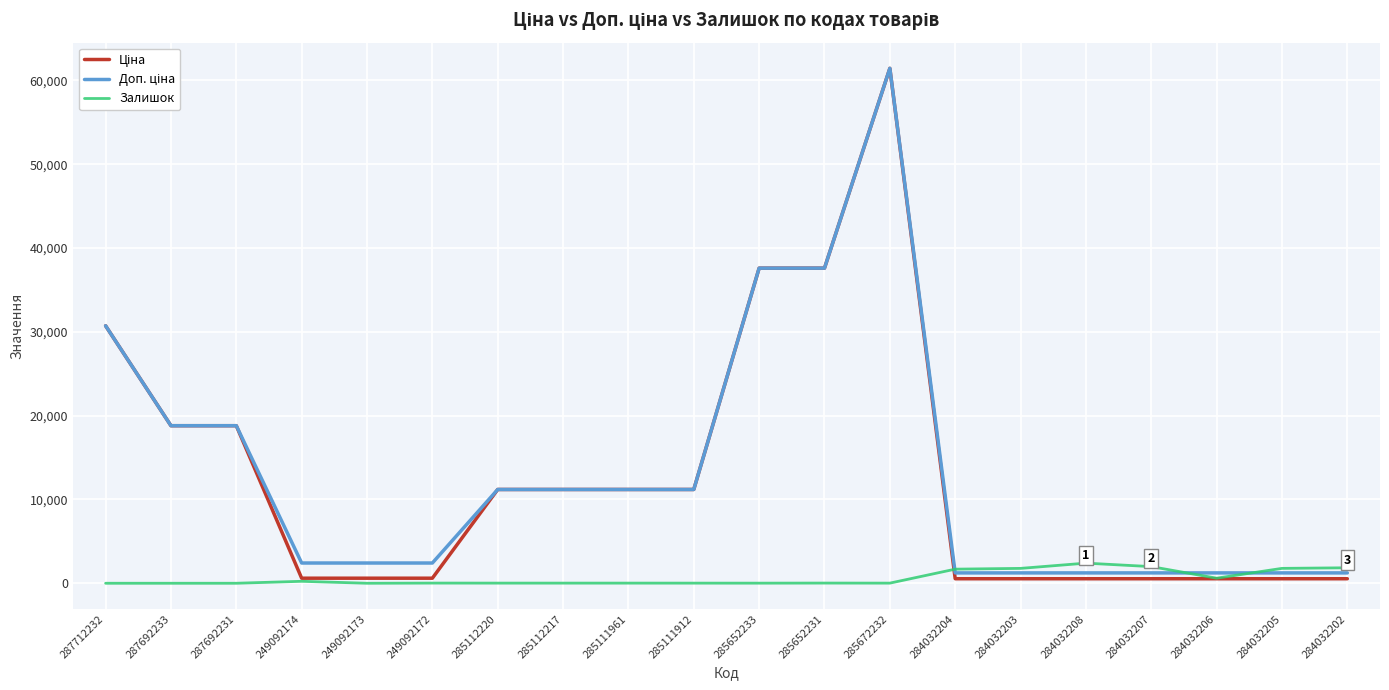

What is the difference between the highest and lowest values at 287712232?

30717.1